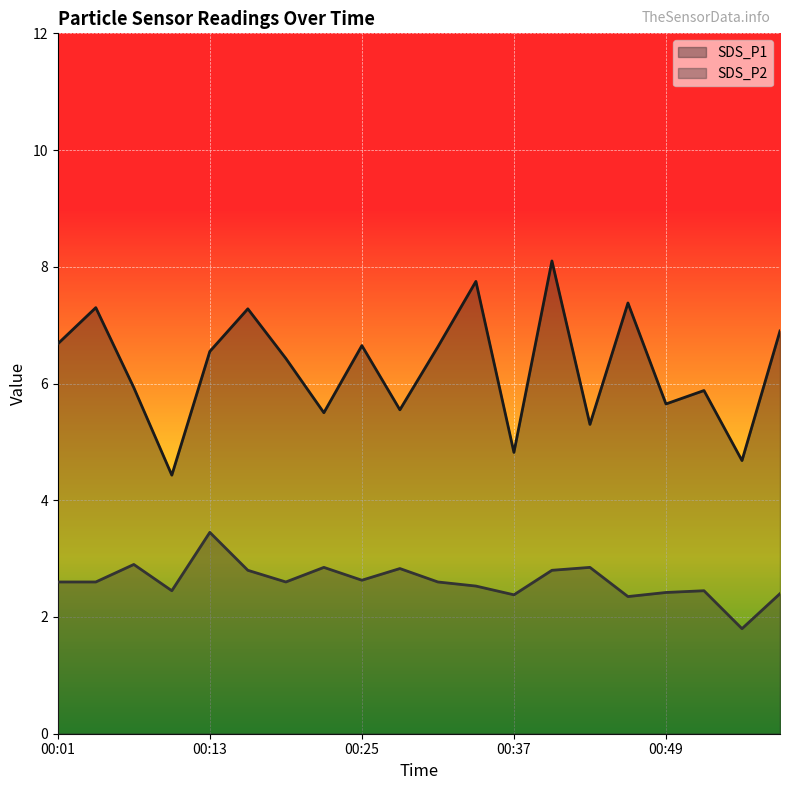

What is the sum of all SDS_P1 values?

125.4